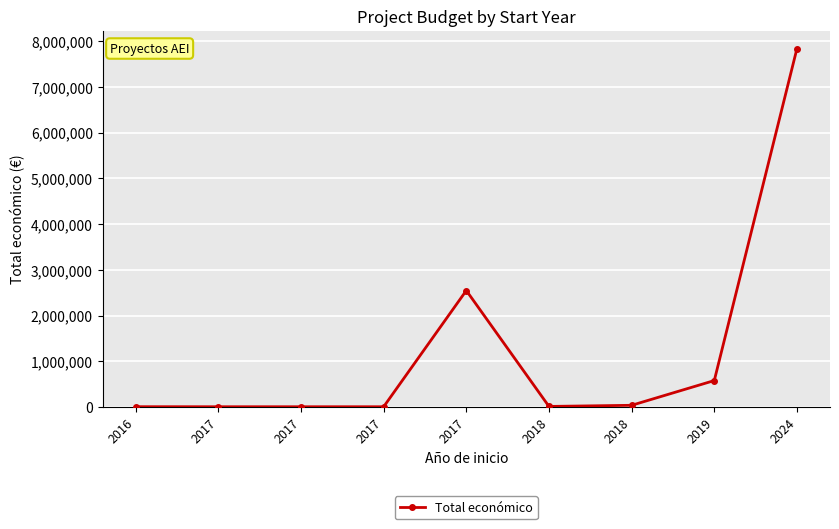

The chart shows a value of 5000 at 2017. True or false?

True